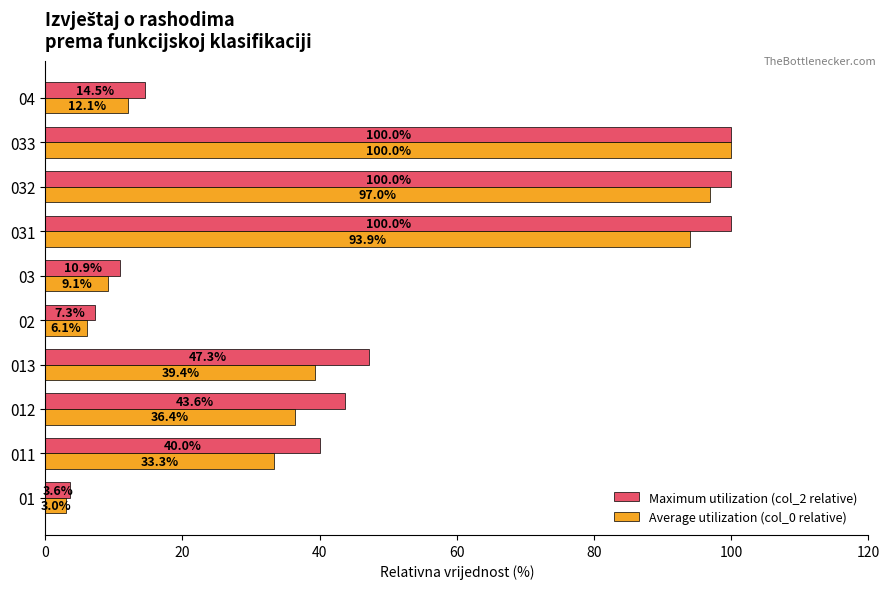

Rank the series at 02 from lowest to highest value.

Average utilization (col_0 relative), Maximum utilization (col_2 relative)